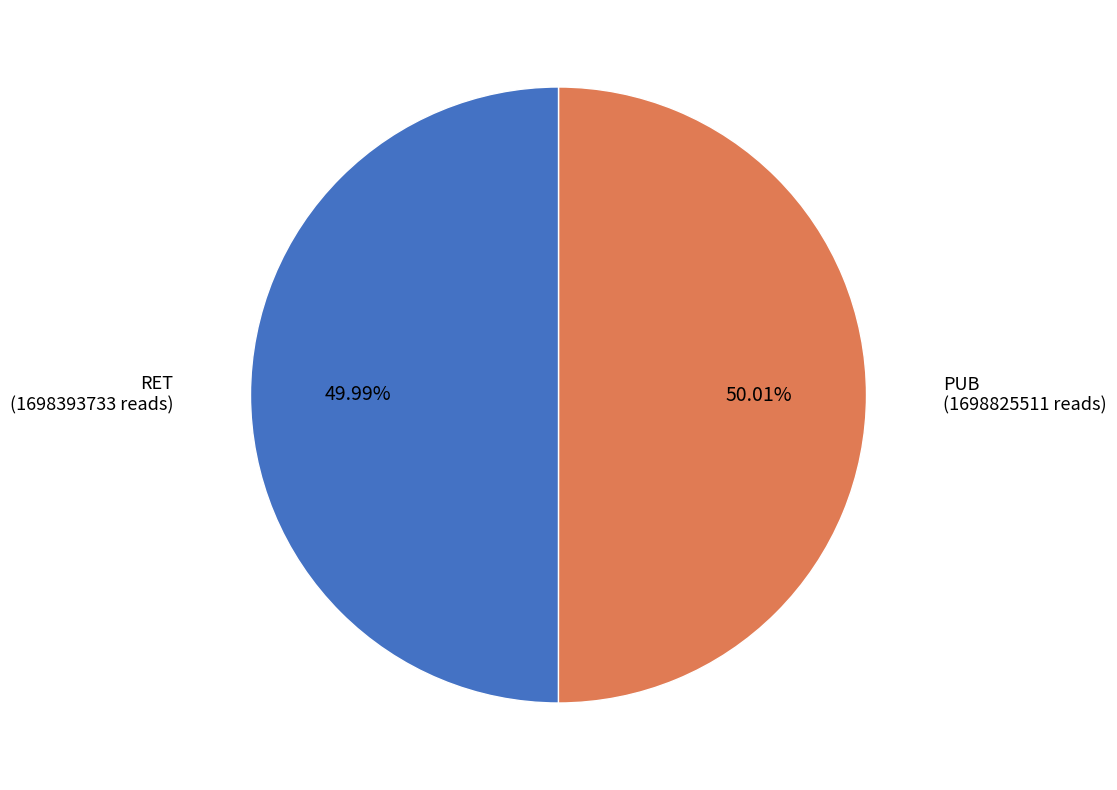

Is there a majority slice in this chart?

Yes